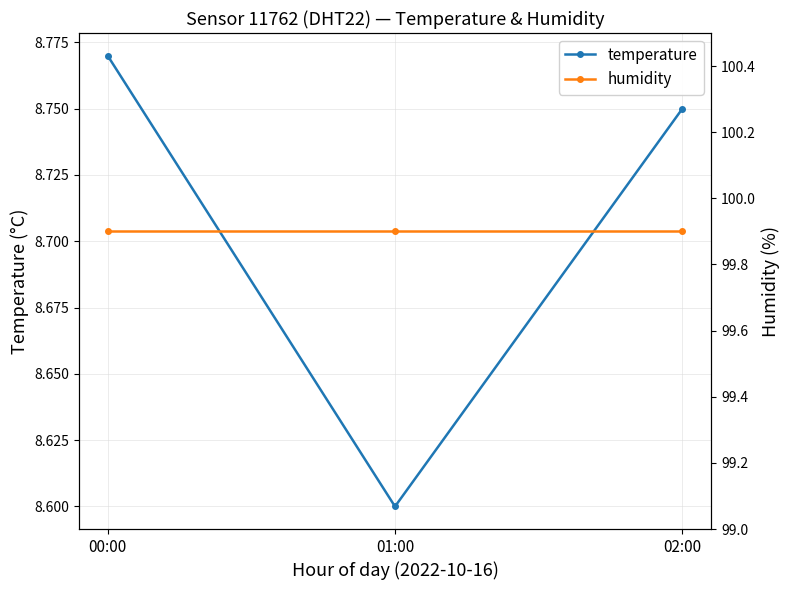

What is the maximum value for temperature?

8.8